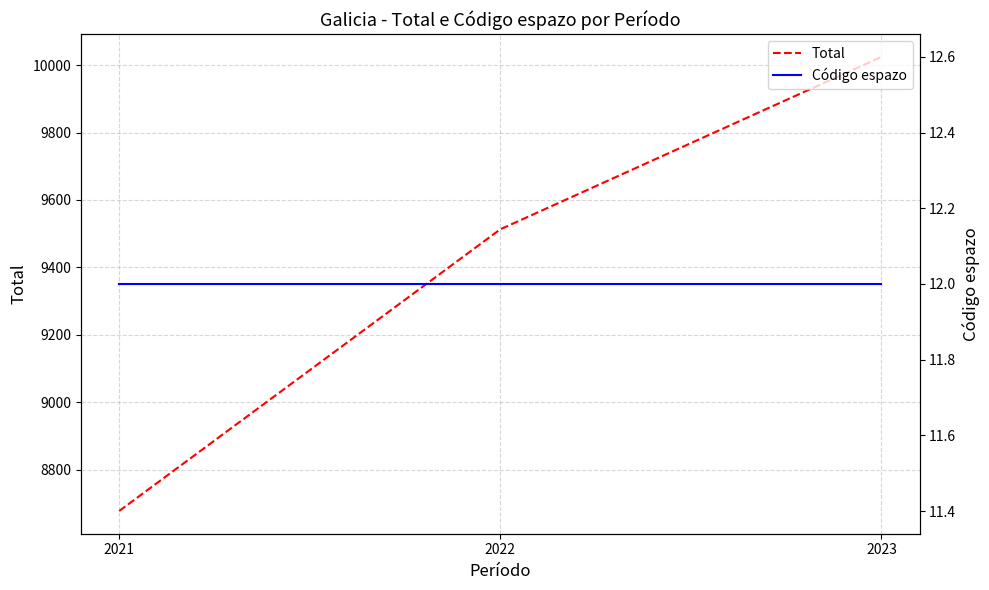

At how many categories does at least one series exceed 6148?

3